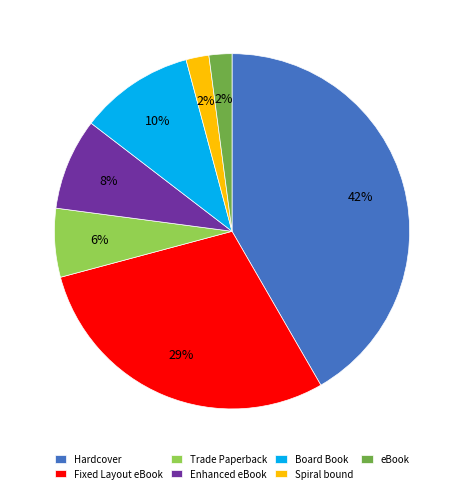

What is the largest slice in the pie chart?

Hardcover